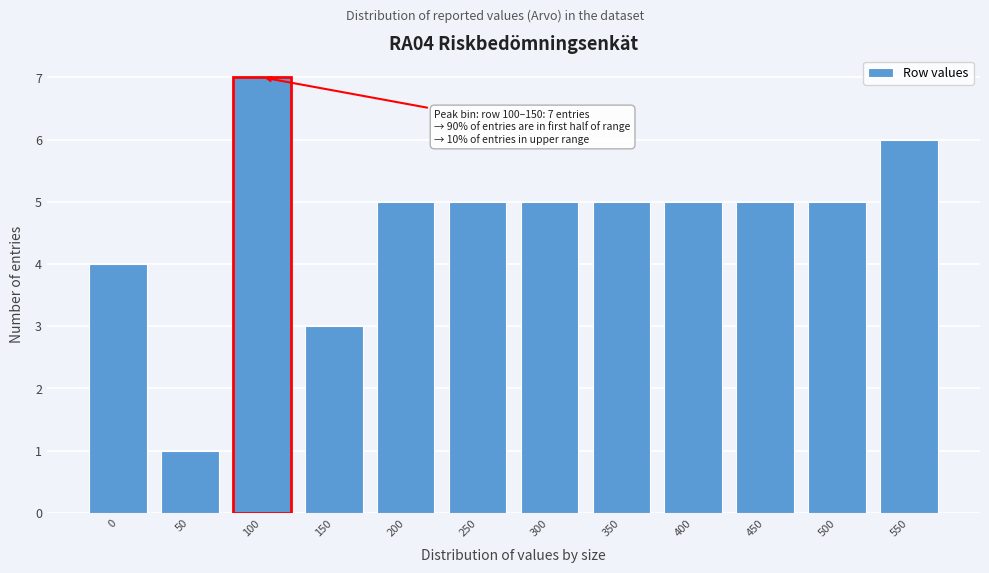

Reading left to right, extract all data points from this chart.

0=4	50=1	100=7	150=3	200=5	250=5	300=5	350=5	400=5	450=5	500=5	550=6